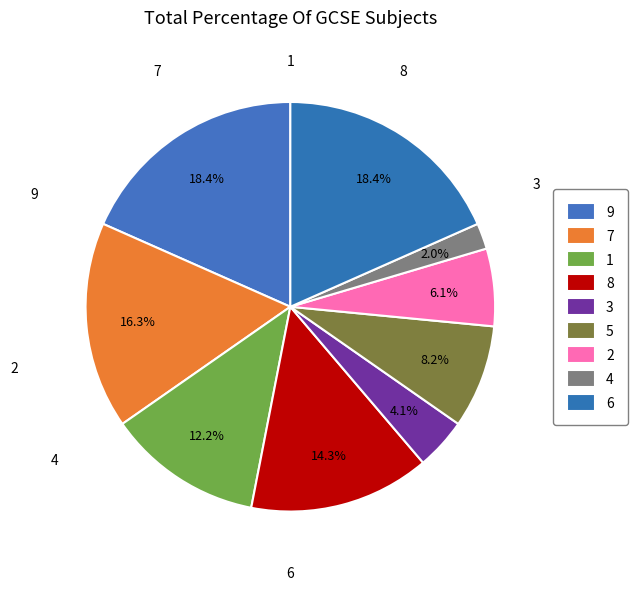

What is the change in value from 5 to 2?

-1